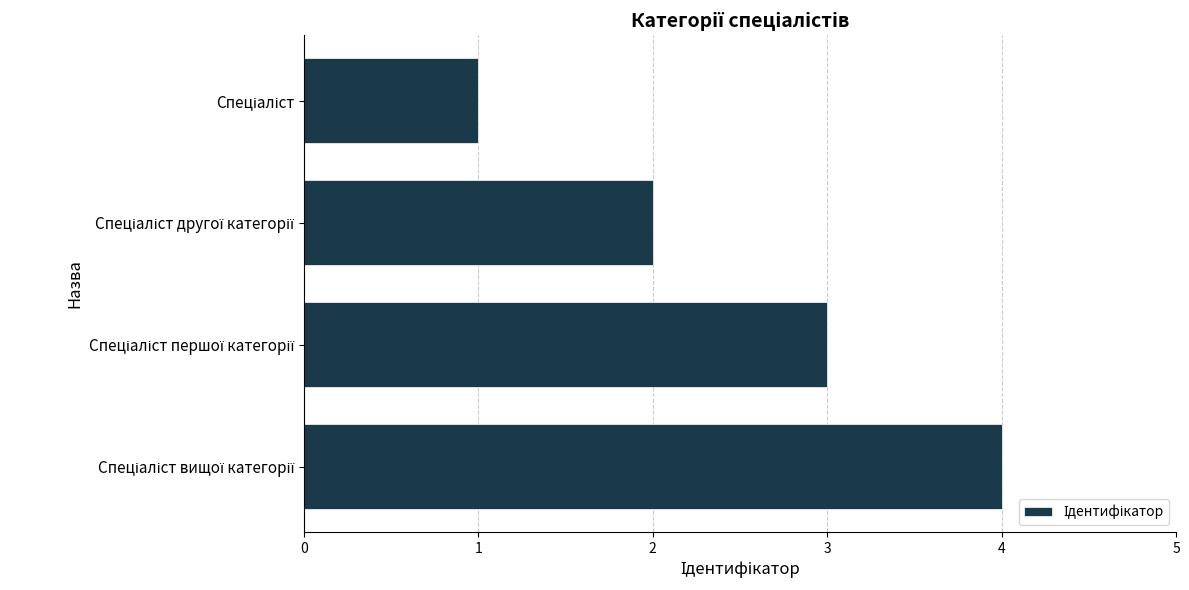

What is the difference between the maximum and minimum values?

3